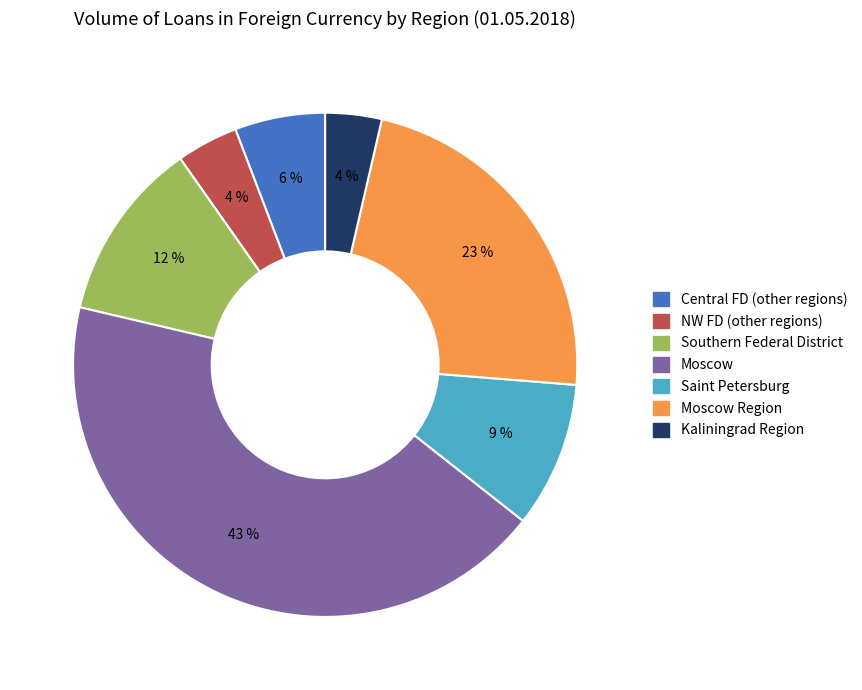

To the nearest percent, what is the difference between the largest and smallest slice percentages?

39%